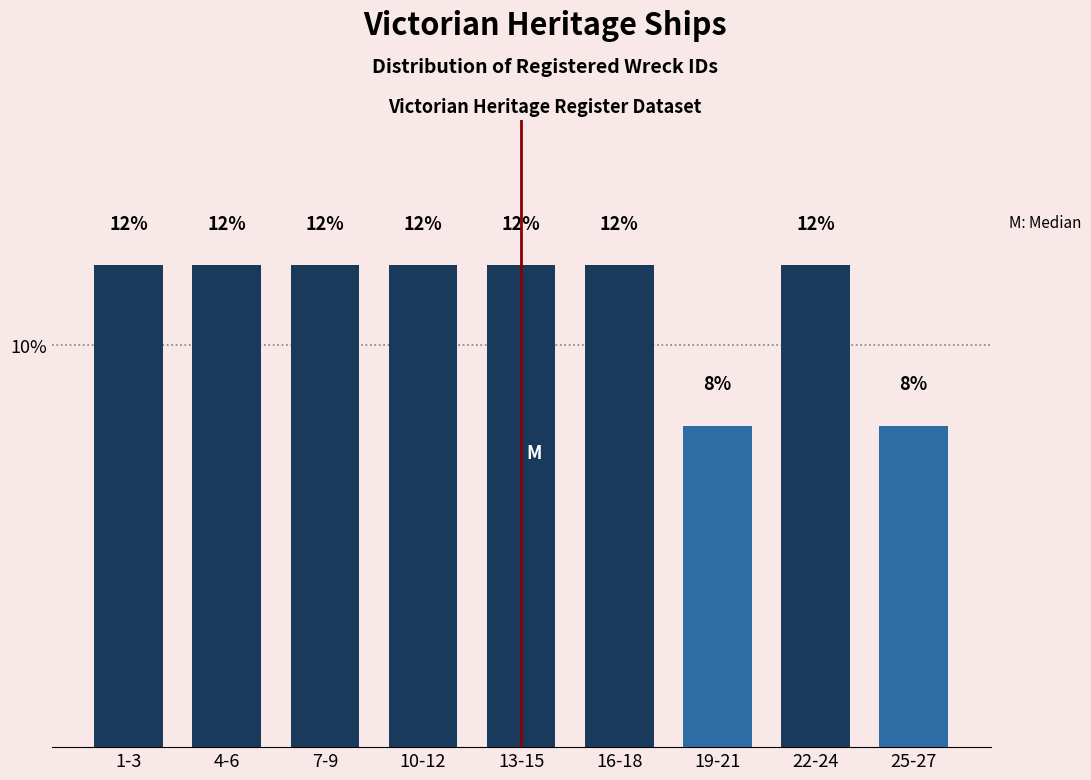

Reading right to left, what are all the values shown in this chart?

8	12	8	12	12	12	12	12	12